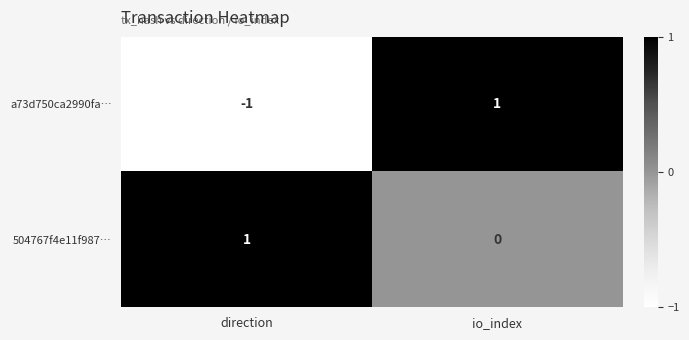

The value of a73d750ca2990fa… at io_index is 2. True or false?

False